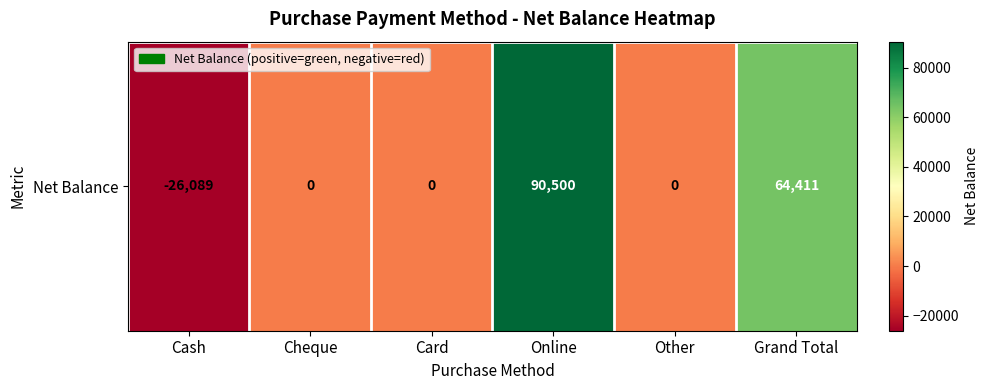

The value at Card is 0. True or false?

True